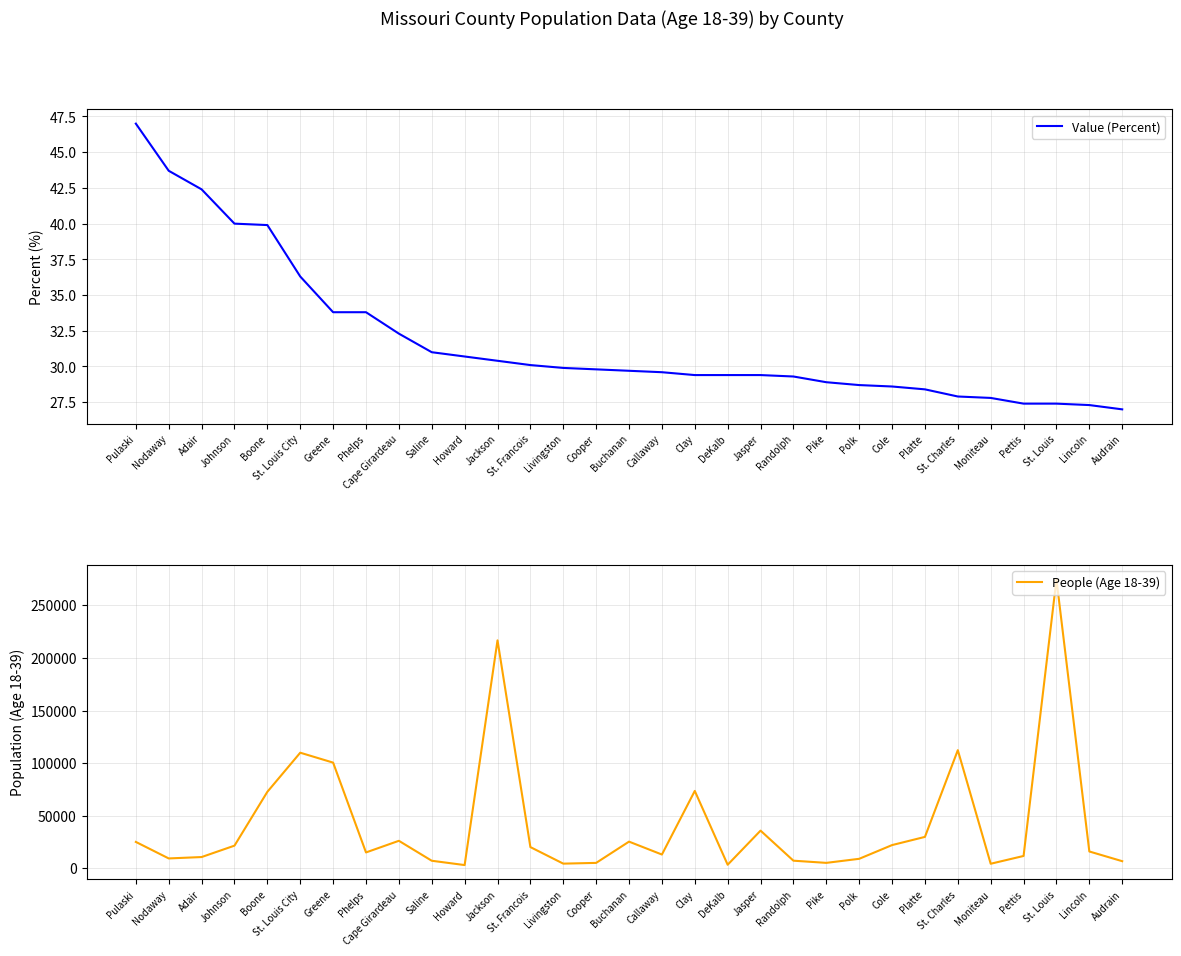

Is the value of People (Age 18-39) at Platte greater than the value of Value (Percent) at Callaway?

Yes